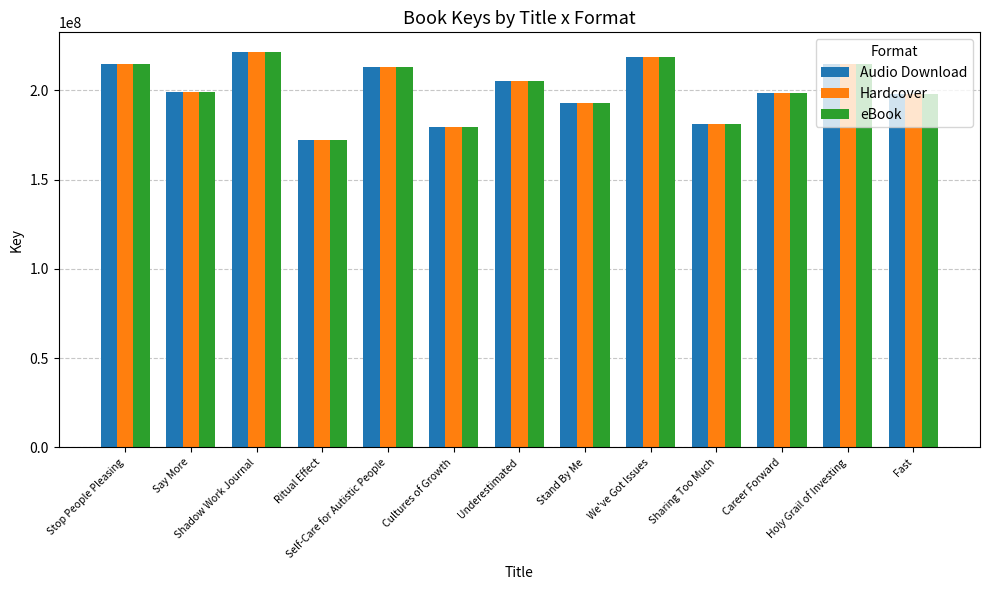

How many values in the eBook series are below 198942542?

6